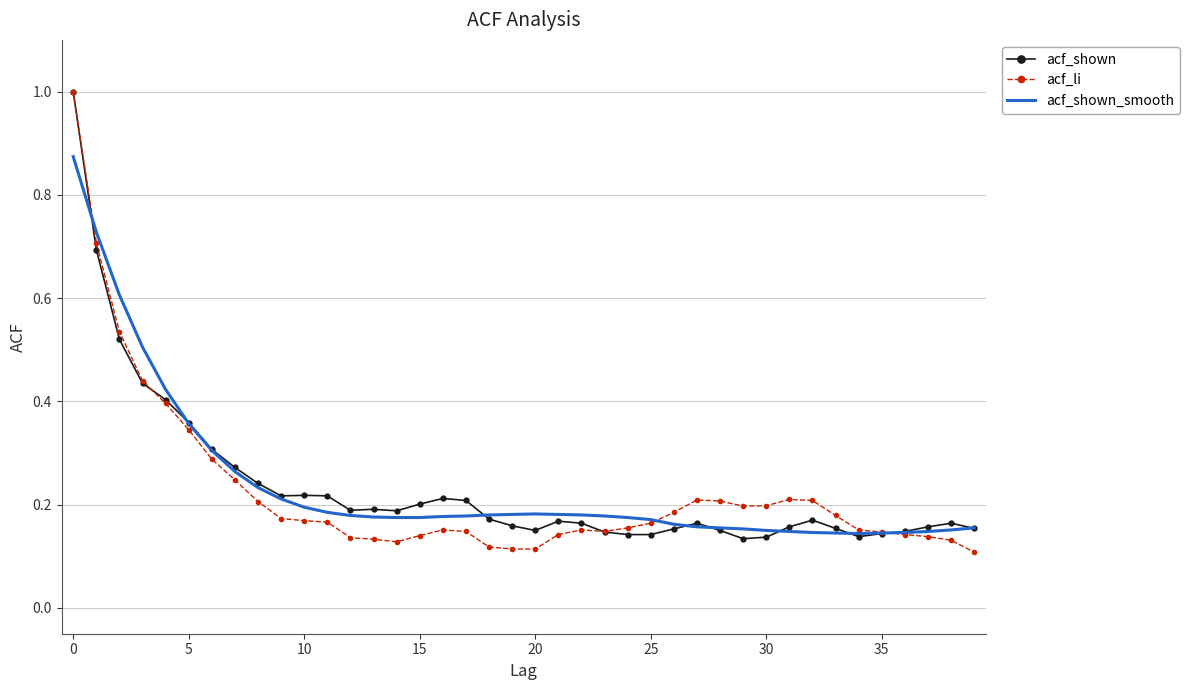

What is the maximum value shown in the chart?

1.0